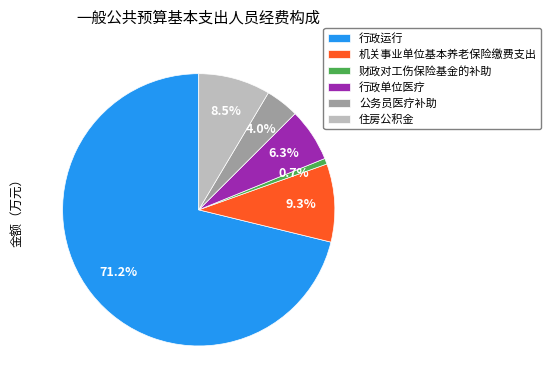

Which slice is the smallest?

财政对工伤保险基金的补助